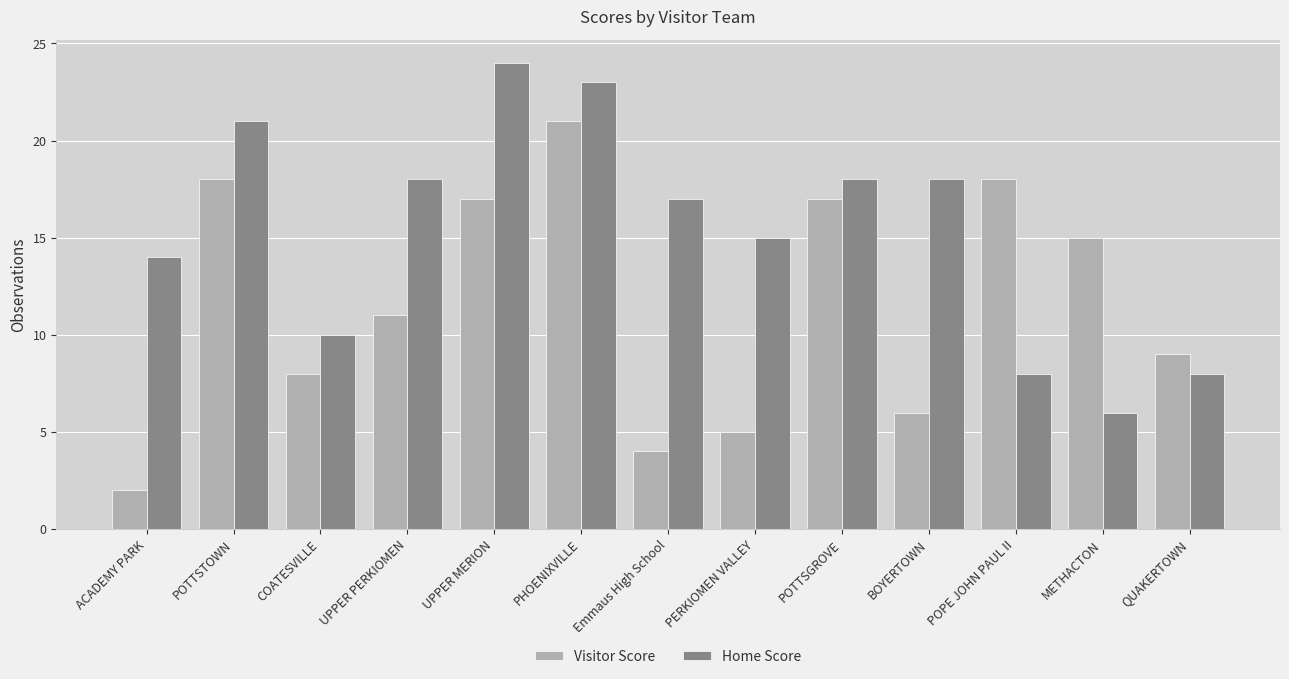

True or false: Home Score has a value of 8 at QUAKERTOWN.

True